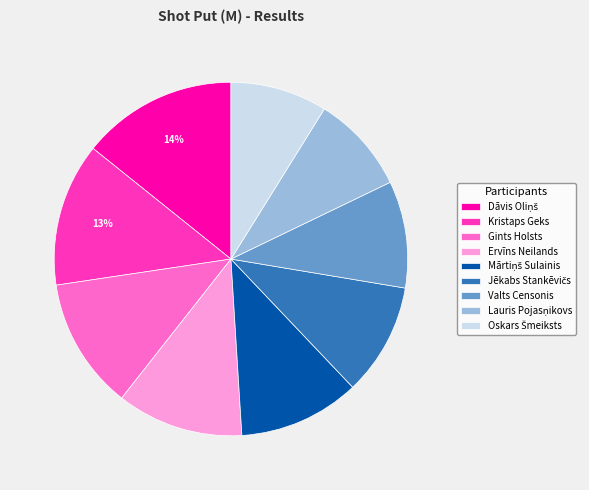

The Gints Holsts slice represents 12% of the pie. True or false?

True